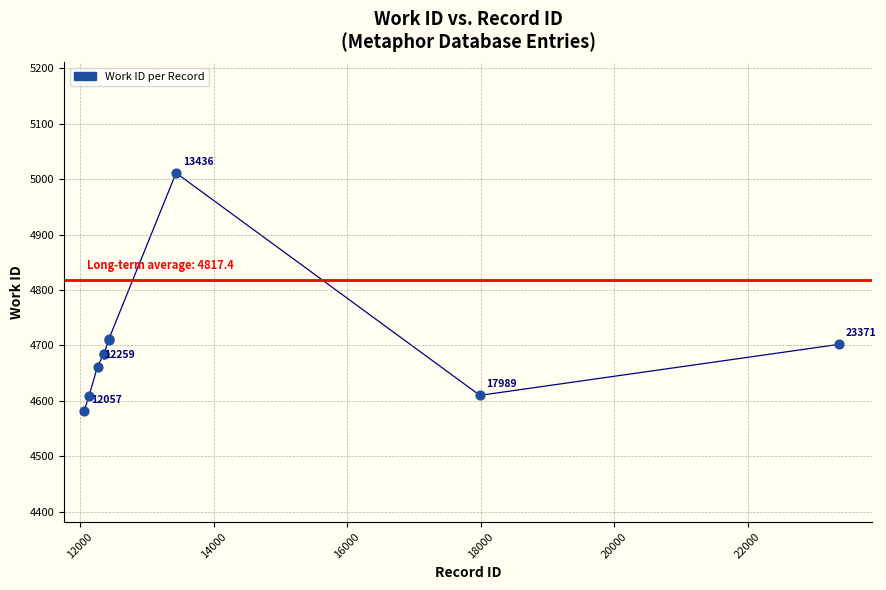

What Y value in the scatter plot is closest to 4796?

4711